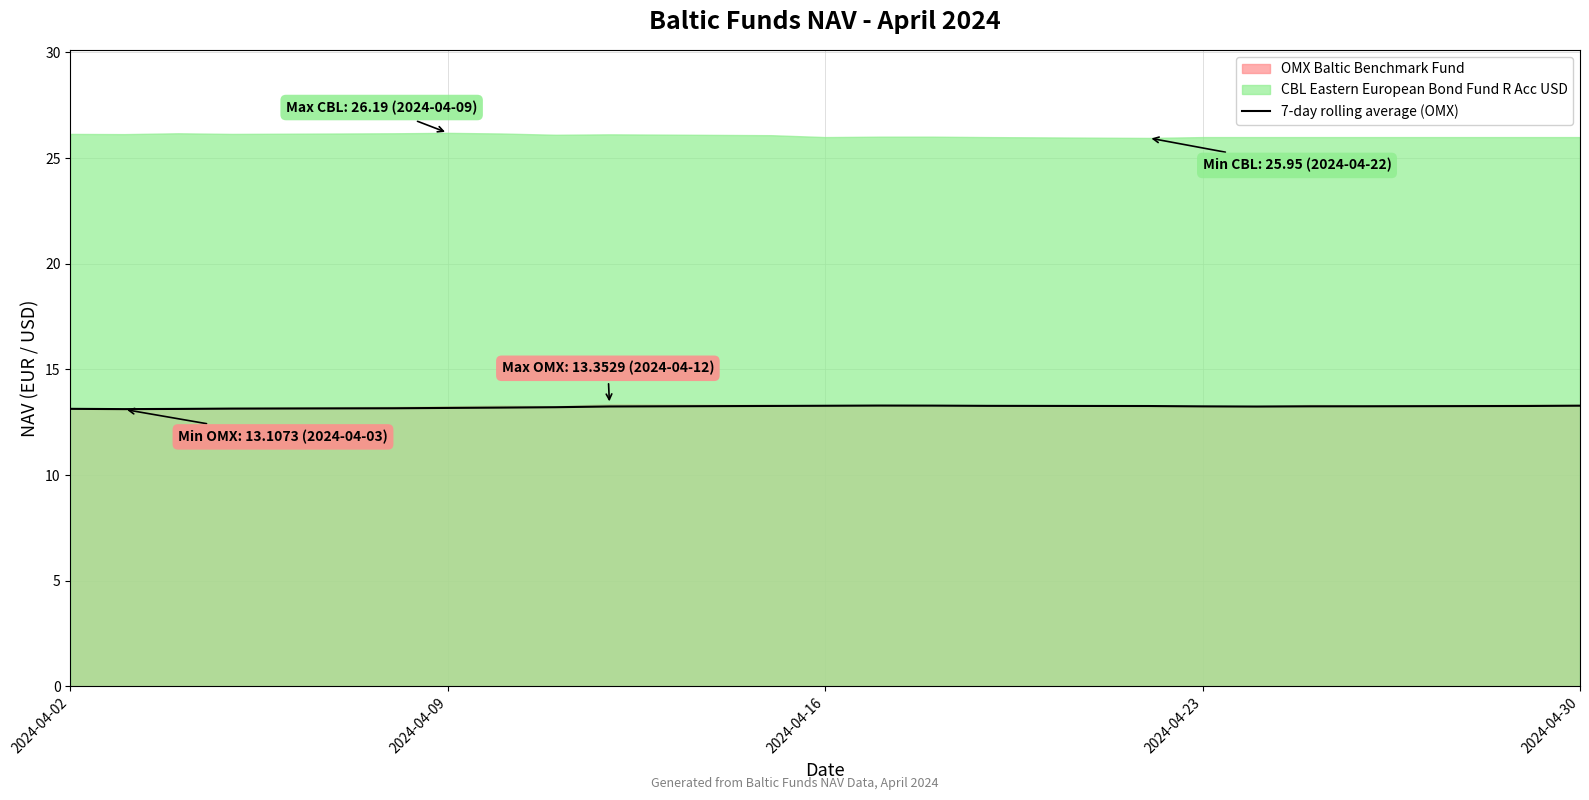

What is the maximum value for 7-day rolling average (OMX)?

13.3